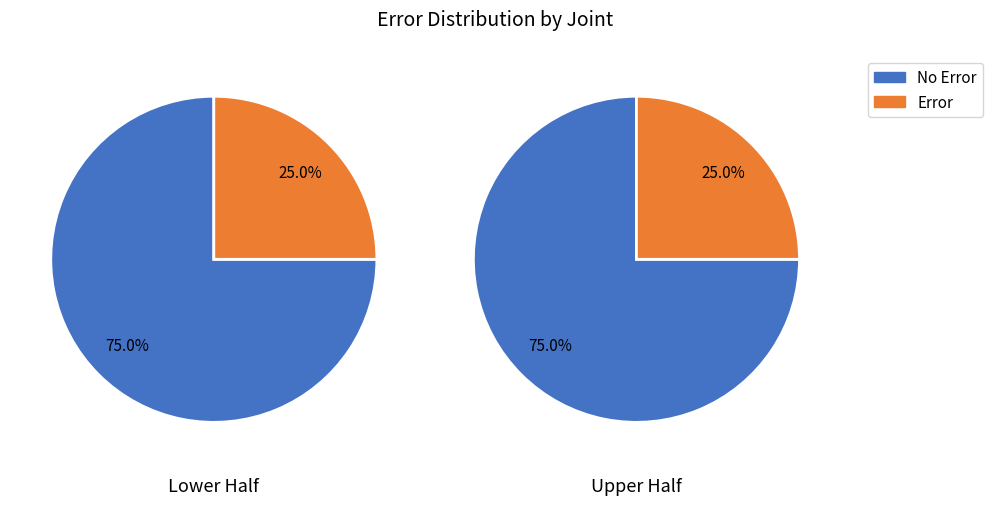

How many segments does this pie chart have?

2